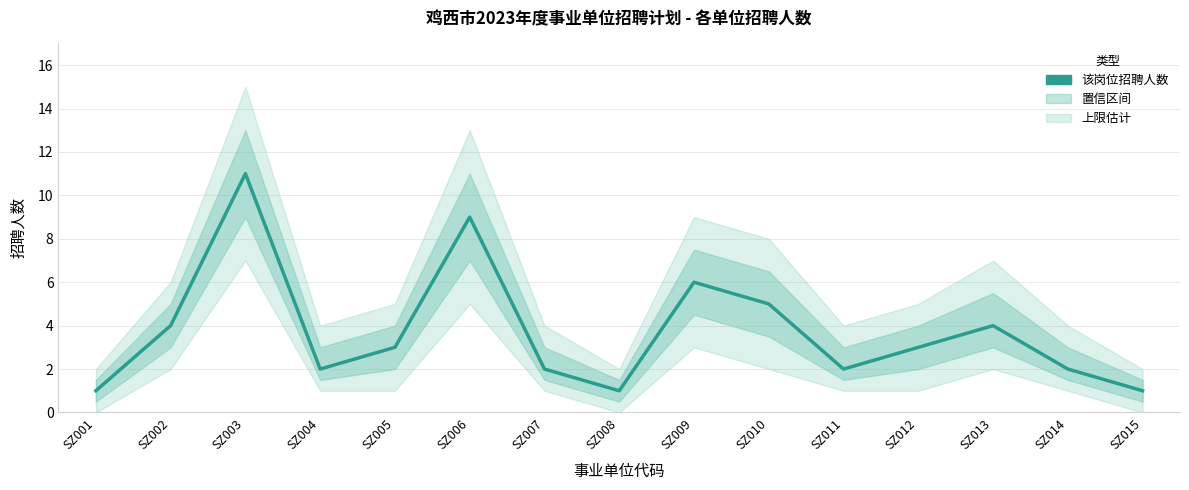

Does the chart display data point markers on the line(s)?

No